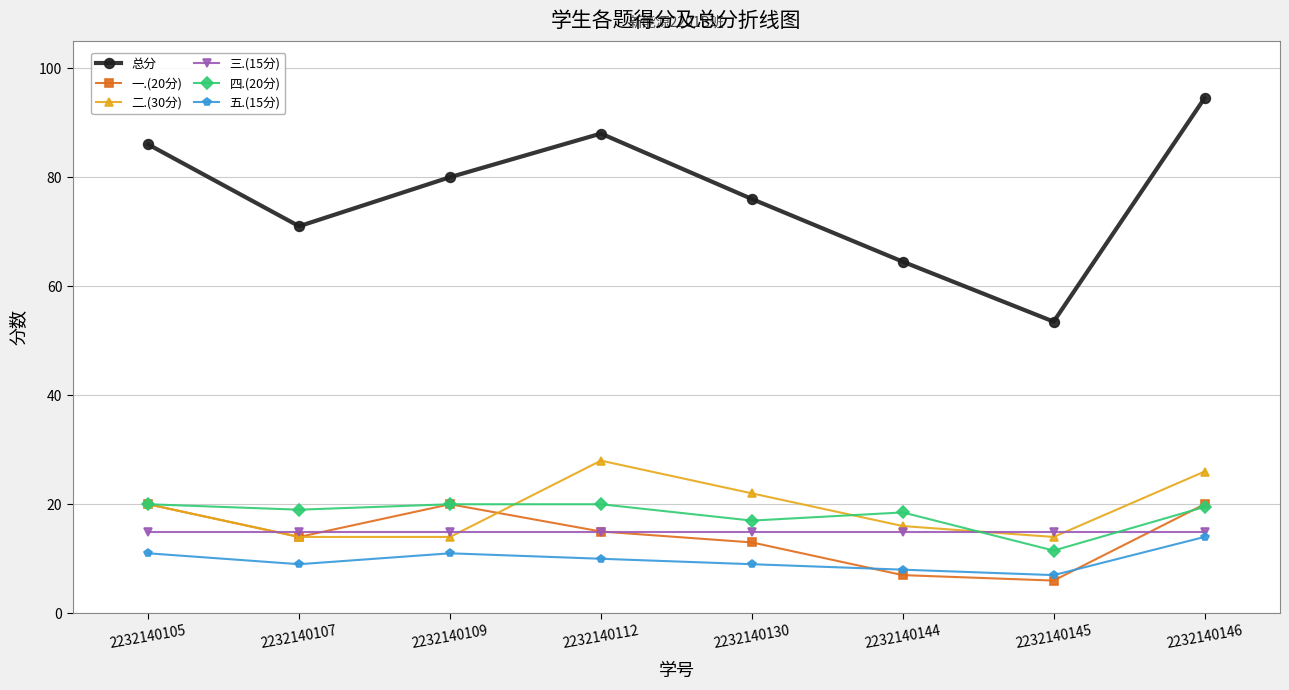

Reading right to left, list all the values displayed in this chart.

总分: 2232140146=94.5	2232140145=53.5	2232140144=64.5	2232140130=76.0	2232140112=88.0	2232140109=80.0	2232140107=71.0	2232140105=86.0
一.(20分): 2232140146=20.0	2232140145=6.0	2232140144=7.0	2232140130=13.0	2232140112=15.0	2232140109=20.0	2232140107=14.0	2232140105=20.0
二.(30分): 2232140146=26.0	2232140145=14.0	2232140144=16.0	2232140130=22.0	2232140112=28.0	2232140109=14.0	2232140107=14.0	2232140105=20.0
三.(15分): 2232140146=15.0	2232140145=15.0	2232140144=15.0	2232140130=15.0	2232140112=15.0	2232140109=15.0	2232140107=15.0	2232140105=15.0
四.(20分): 2232140146=19.5	2232140145=11.5	2232140144=18.5	2232140130=17.0	2232140112=20.0	2232140109=20.0	2232140107=19.0	2232140105=20.0
五.(15分): 2232140146=14.0	2232140145=7.0	2232140144=8.0	2232140130=9.0	2232140112=10.0	2232140109=11.0	2232140107=9.0	2232140105=11.0